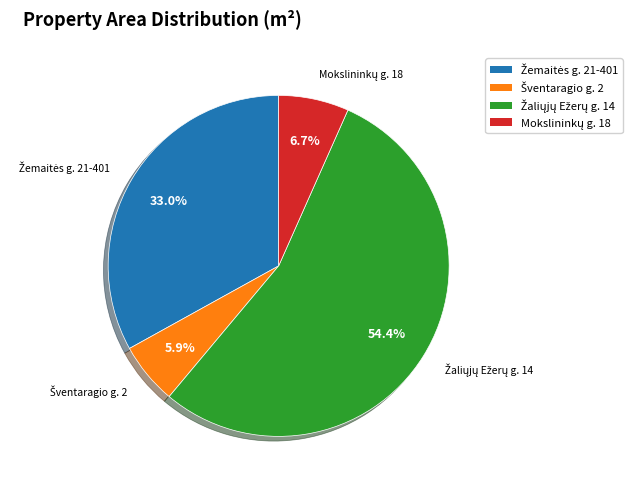

Count the number of slices in the pie.

4